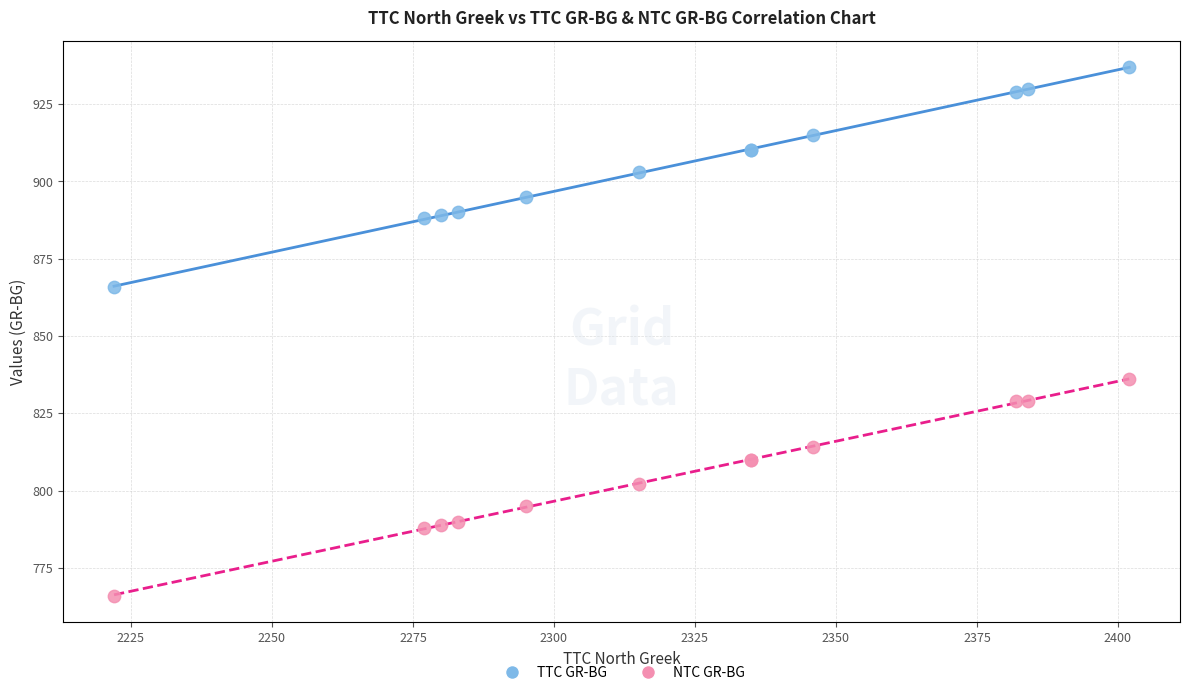

Which series has the widest spread of Y values?

TTC GR-BG